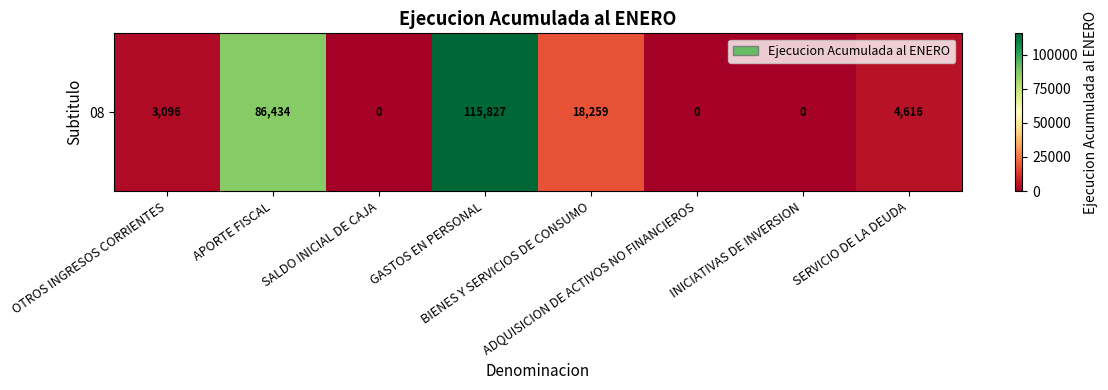

At which label does the data first exceed 4616?

APORTE FISCAL